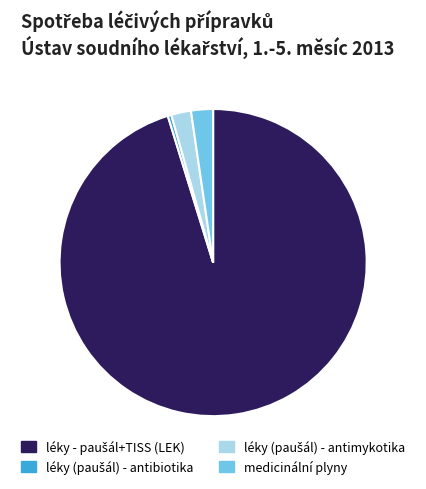

True or false: medicinální plyny accounts for 2% of the total.

True